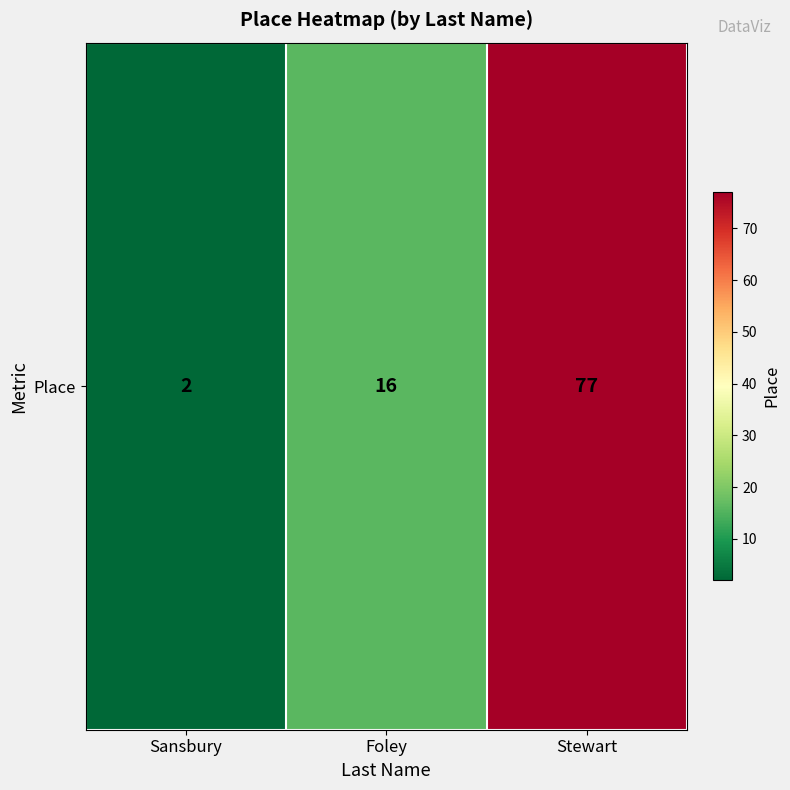

Which category has the highest value across all series?

Stewart